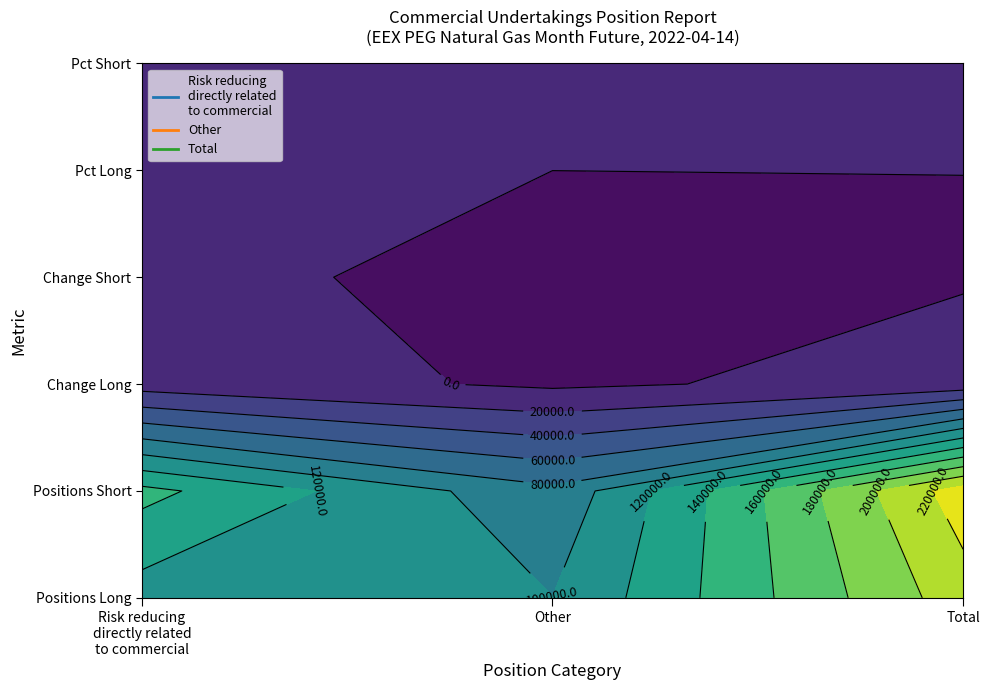

Rank the series by their maximum value, from highest to lowest.

Total, Risk reducing directly related to commercial activity, Other